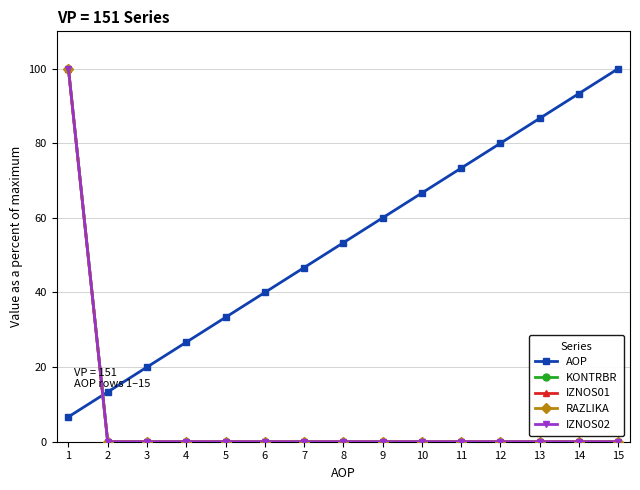

What is the difference between the maximum and minimum values in the KONTRBR series?

100.0